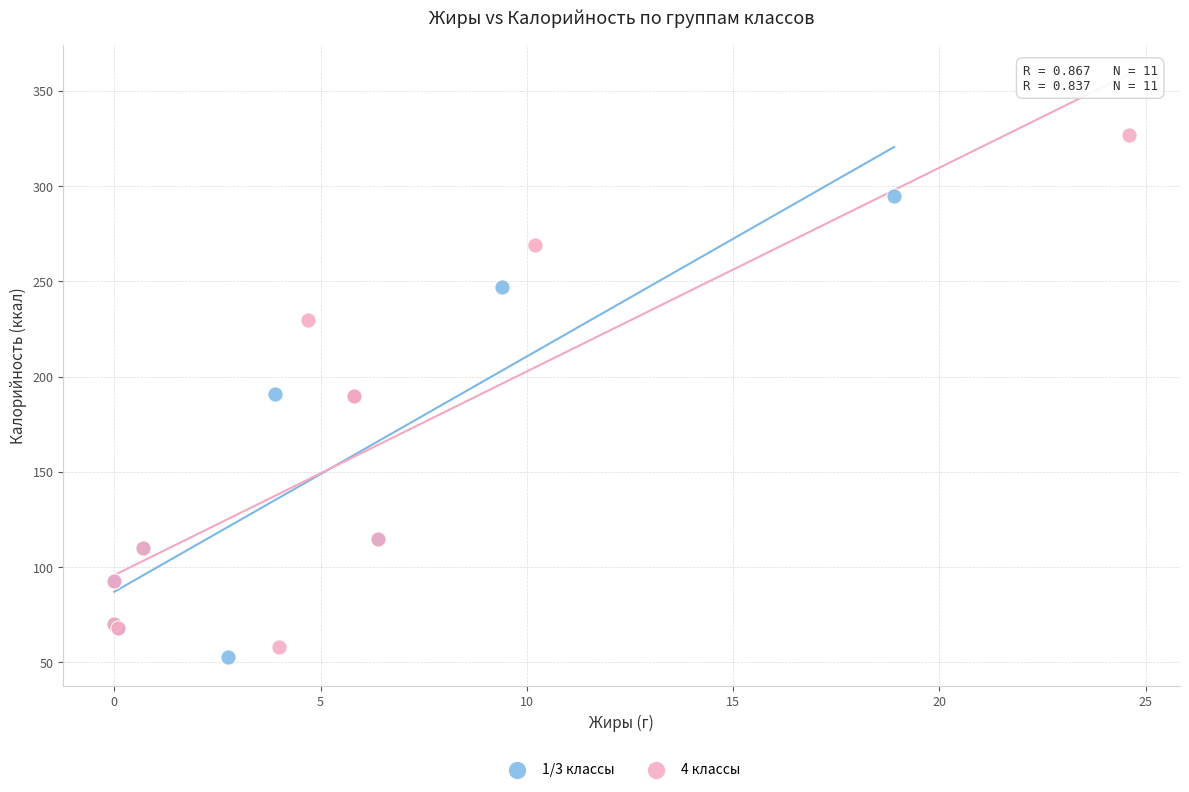

Which series has the largest Y range (max minus min)?

4 классы